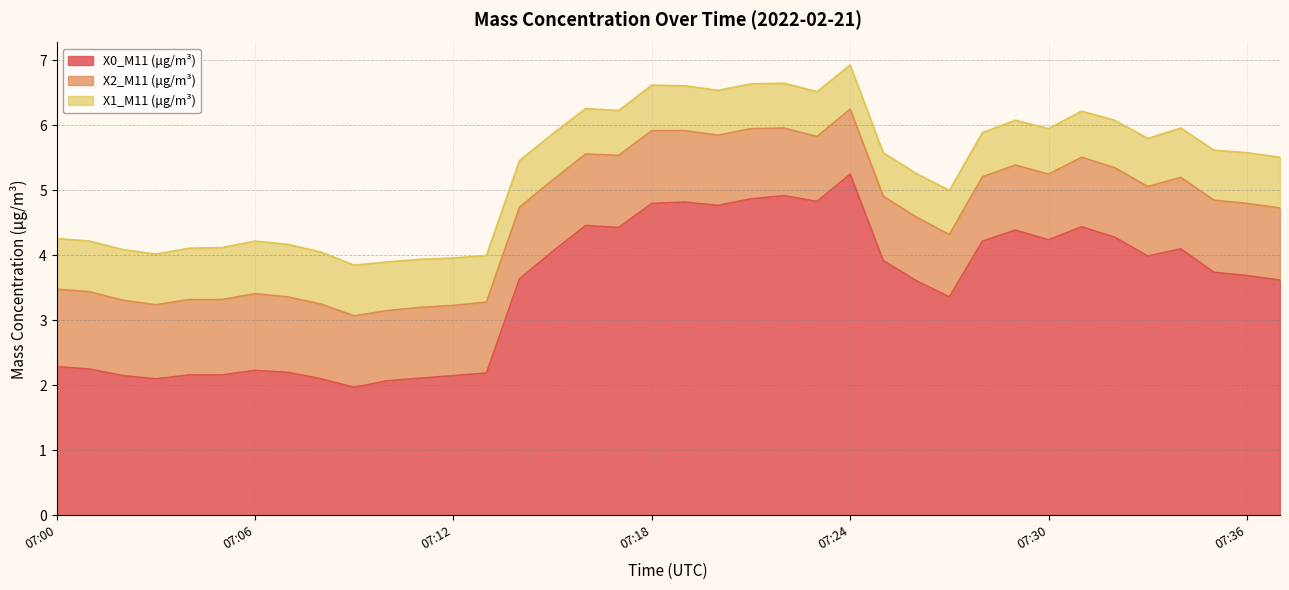

The X0_M11 (μg/m³) series shows 1.2 at 07:02. True or false?

False